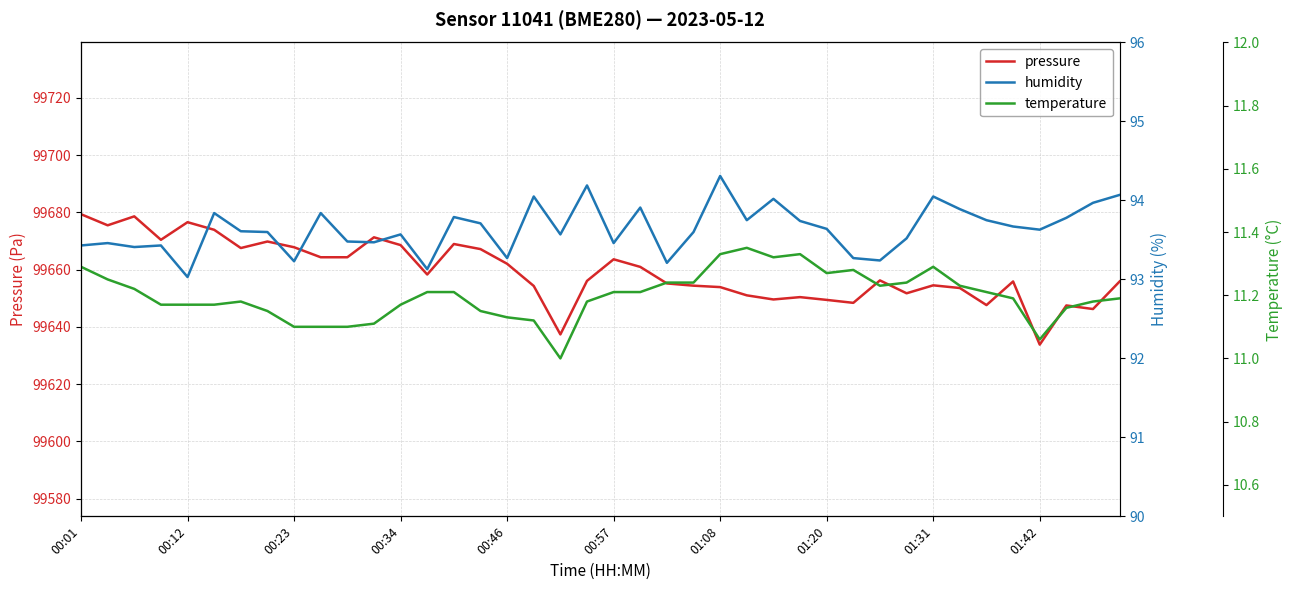

Which has a higher value, 39 or 25?

39